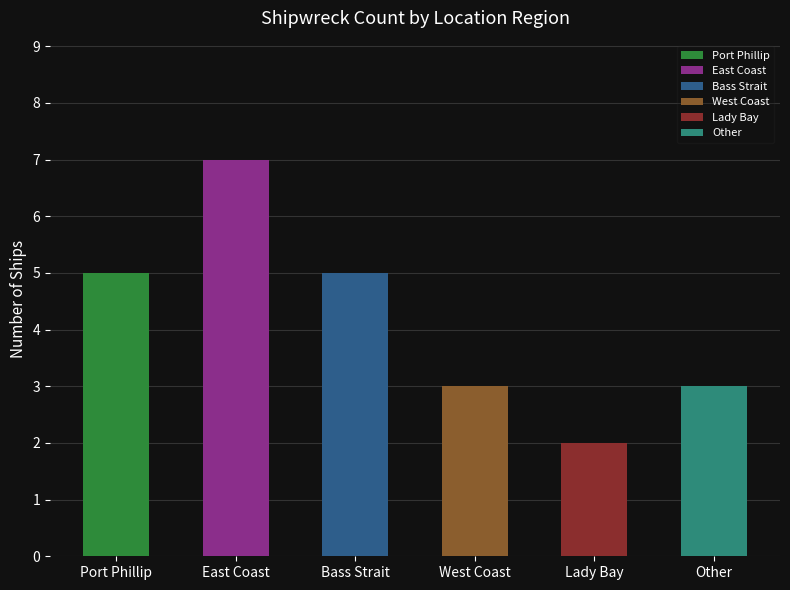

Which label corresponds to the largest value in the chart?

East Coast